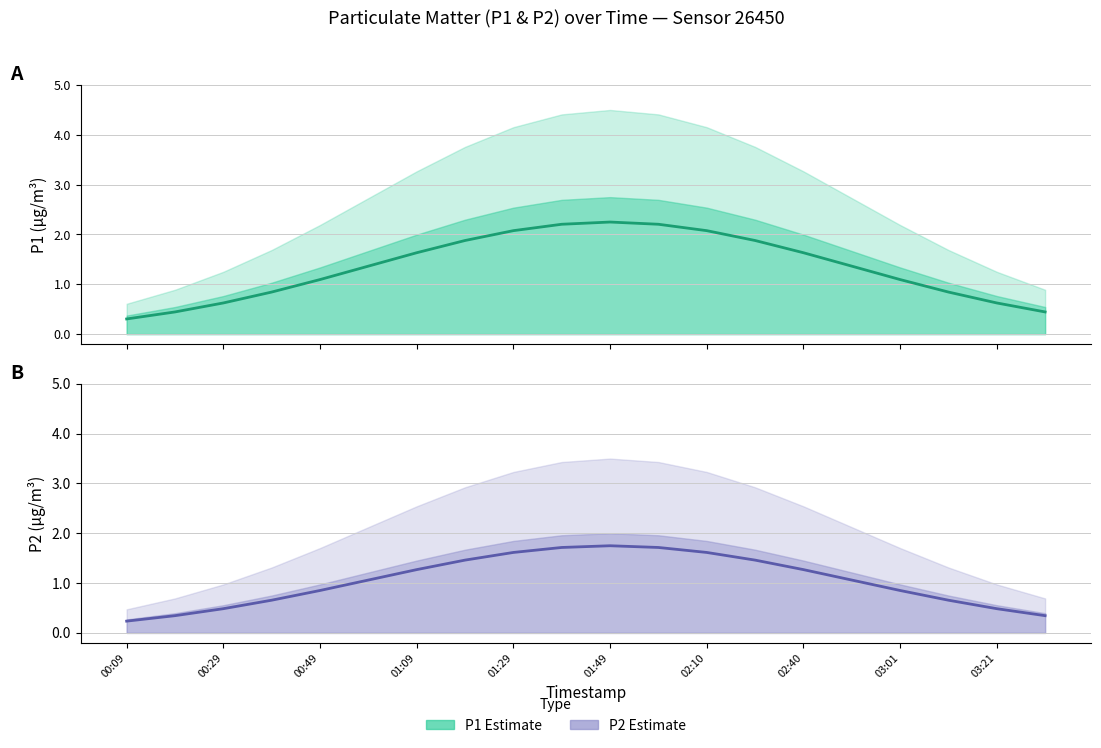

Which series has the largest total across all categories?

P1 mean